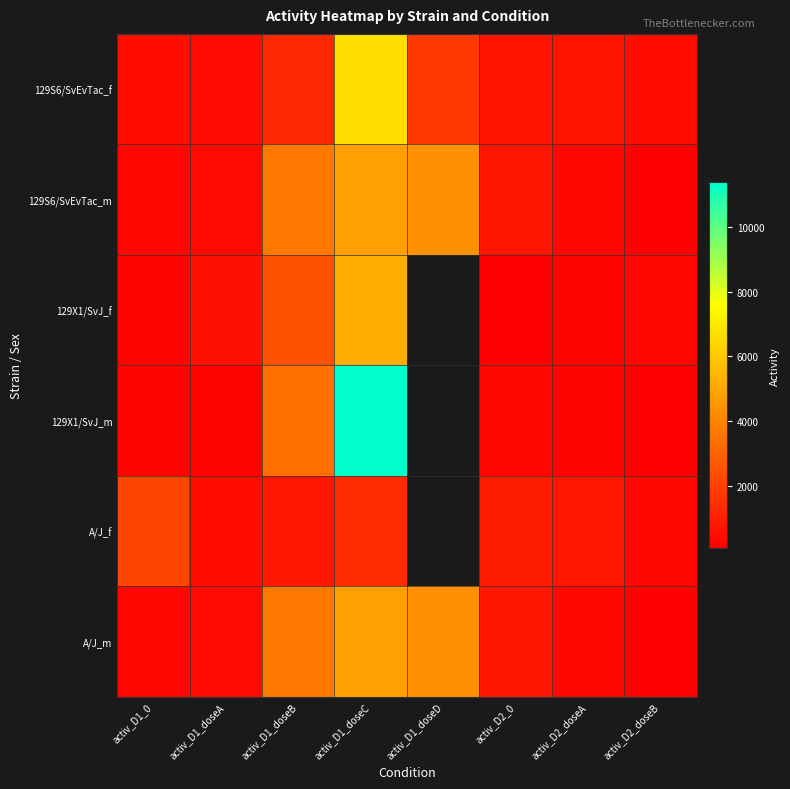

The value of 129X1/SvJ_f at activ_D1_0 is 299.0. True or false?

False